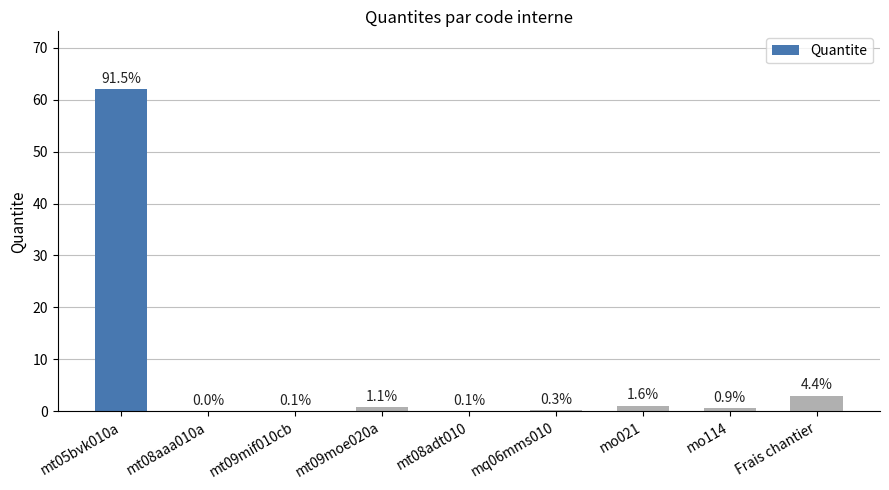

What is the change in value from mt08aaa010a to mt09moe020a?

+0.7